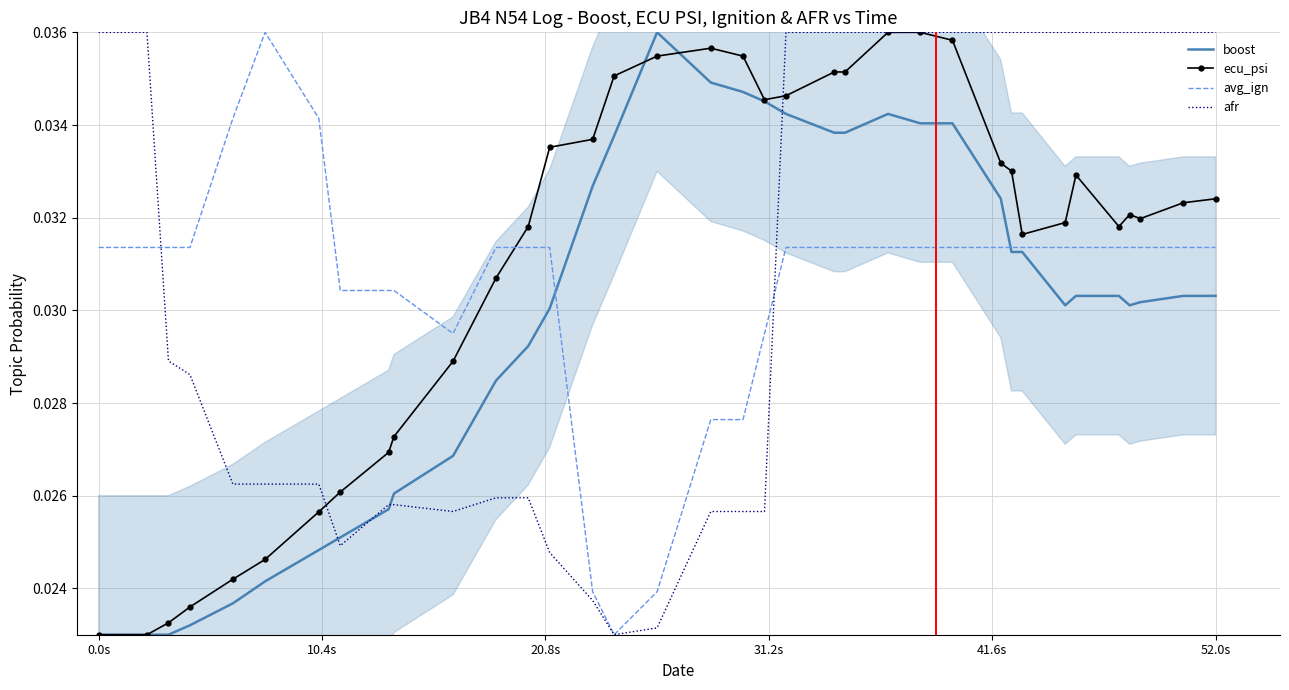

How many times do ecu_psi and avg_ign cross each other?

1